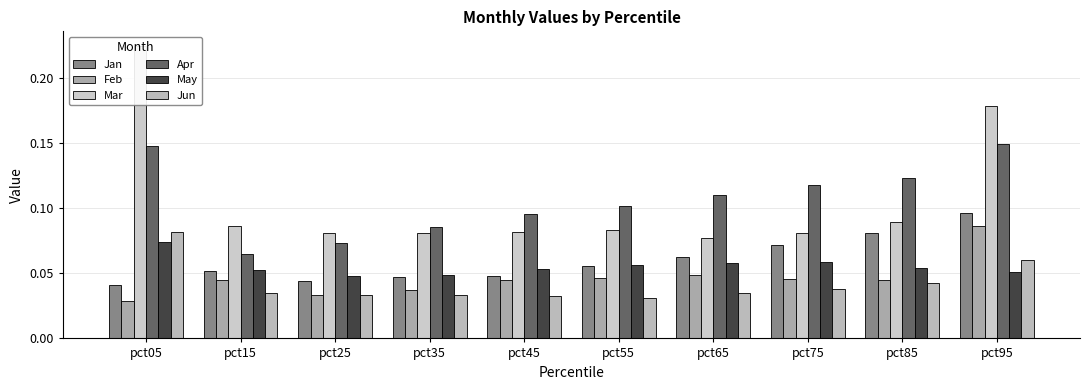

What is the total value across all series at pct55?

0.4